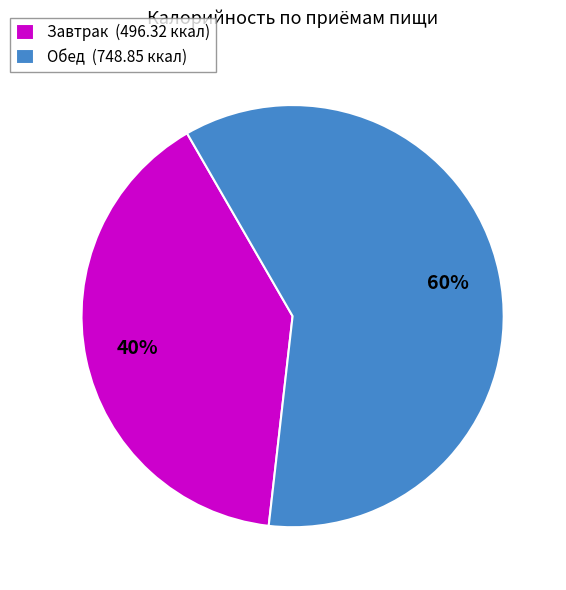

To the nearest percent, what is the average slice percentage?

50%